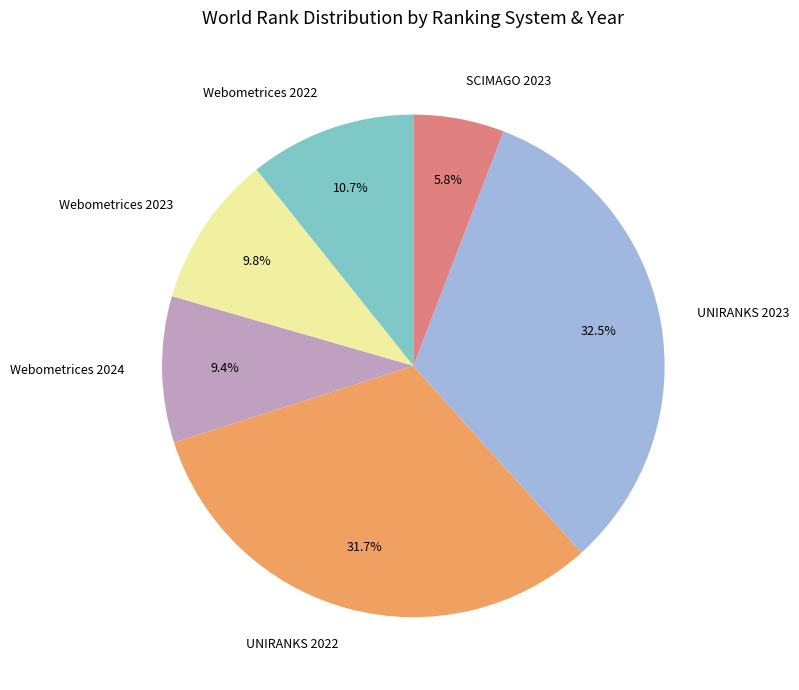

The Webometrices 2024 slice represents 9% of the pie. True or false?

True